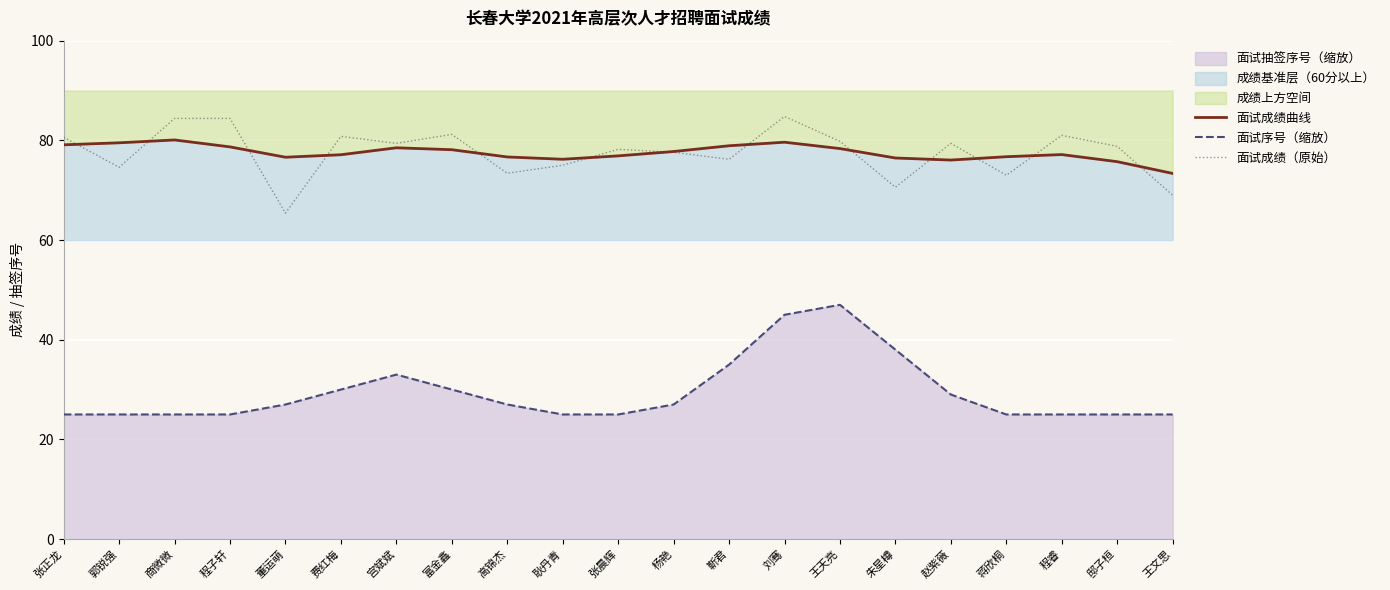

What is the label of the 2nd point from the left?

郭锐强